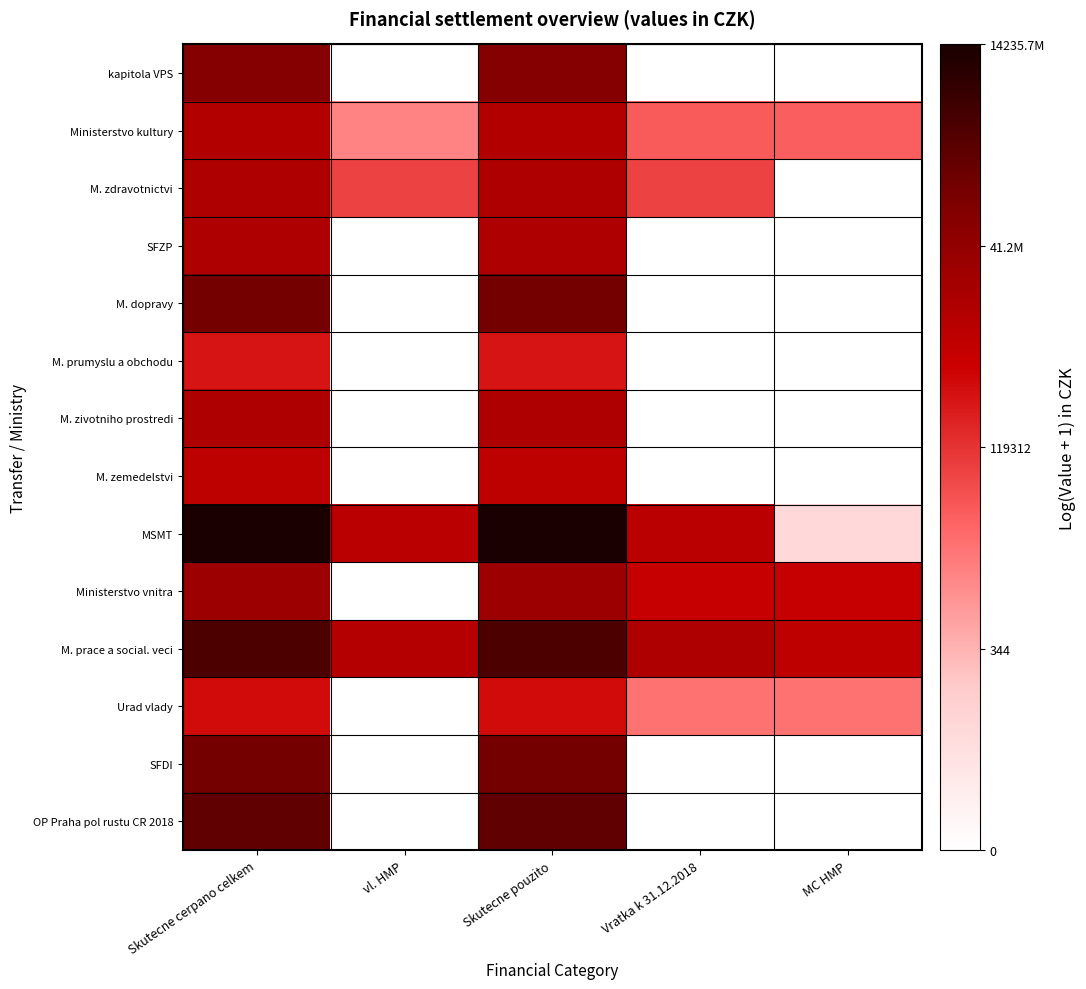

Between Vratka k 31.12.2018 and MC HMP, which series saw the biggest shift?

MSMT